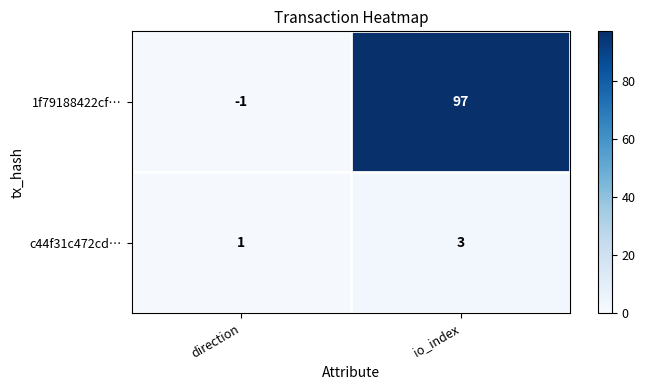

Which category has the lowest value across all series?

direction